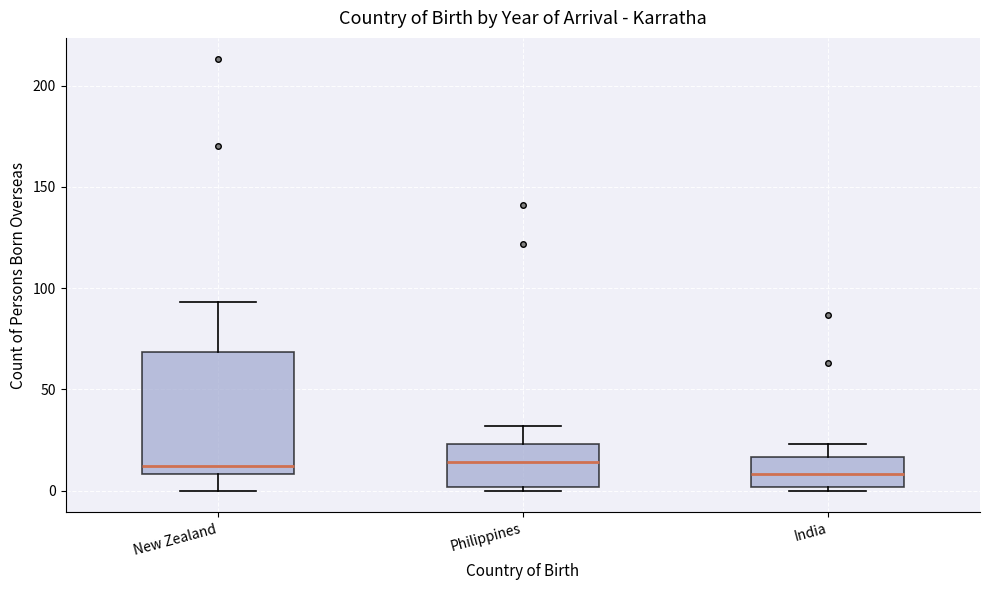

Which box is the tallest, from its lower edge to its upper edge?

New Zealand